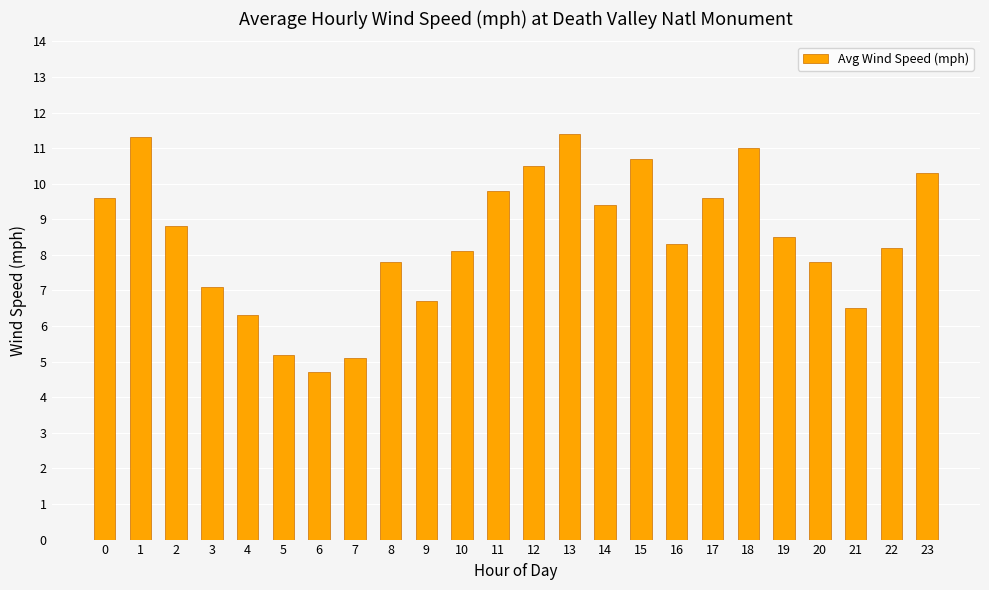

Reading right to left, what are all the values shown in this chart?

10.3	8.2	6.5	7.8	8.5	11.0	9.6	8.3	10.7	9.4	11.4	10.5	9.8	8.1	6.7	7.8	5.1	4.7	5.2	6.3	7.1	8.8	11.3	9.6